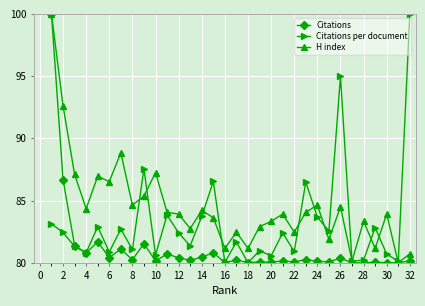

What is the difference between the second highest and second lowest values in the Citations series?

6.7